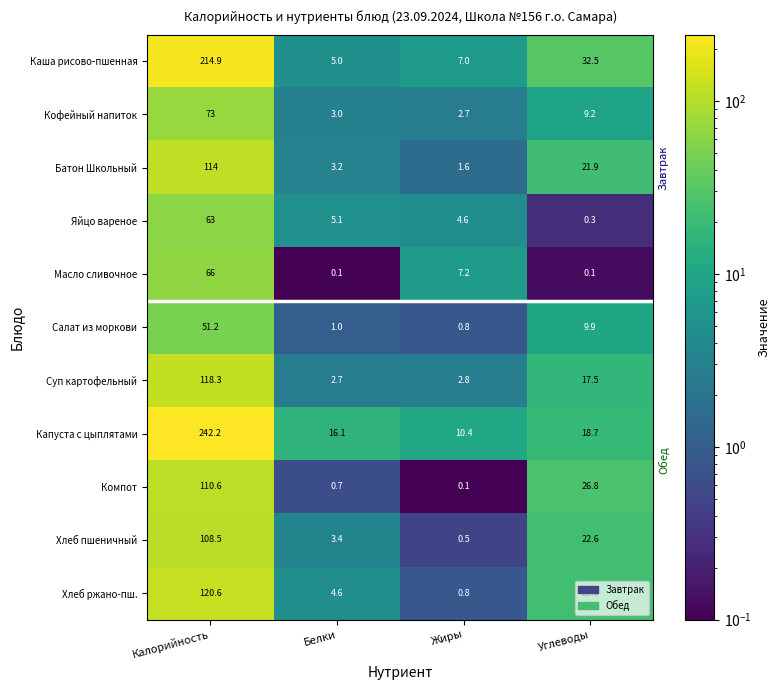

The Компот series shows 0.7 at Белки. True or false?

True